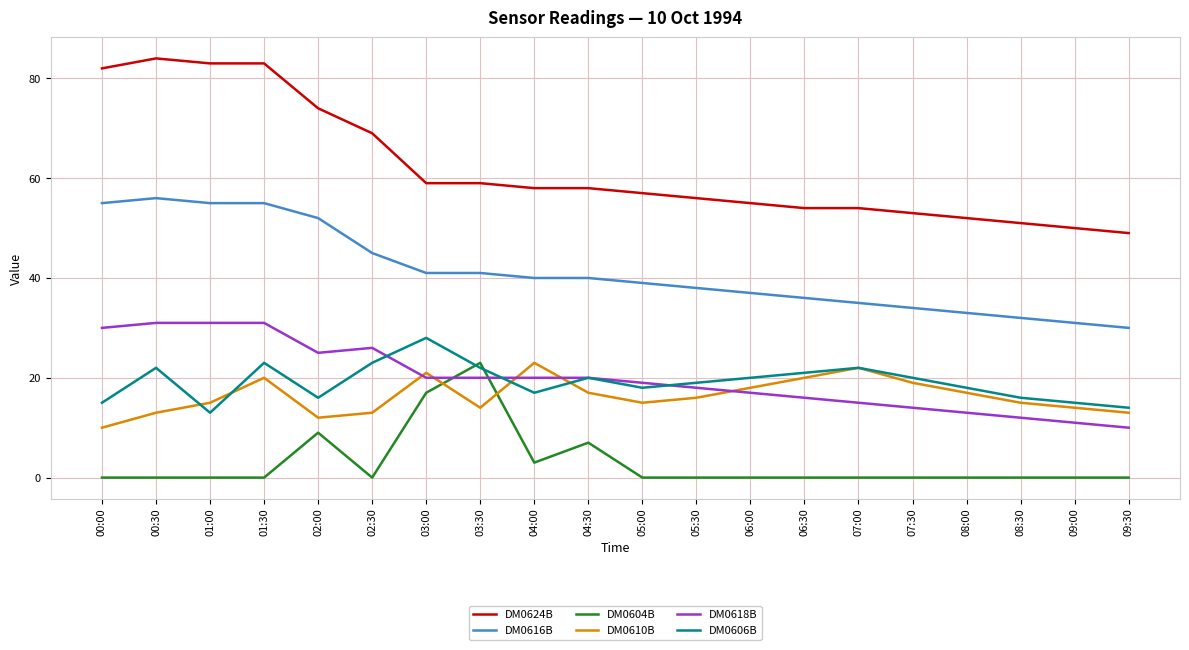

The DM0610B series shows 5 at 02:00. True or false?

False